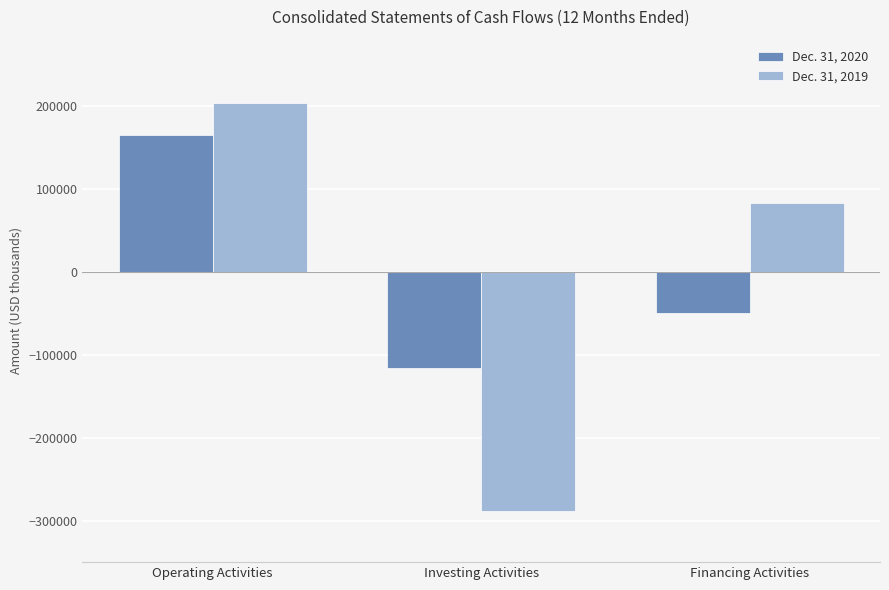

How many bars are there in total?

6